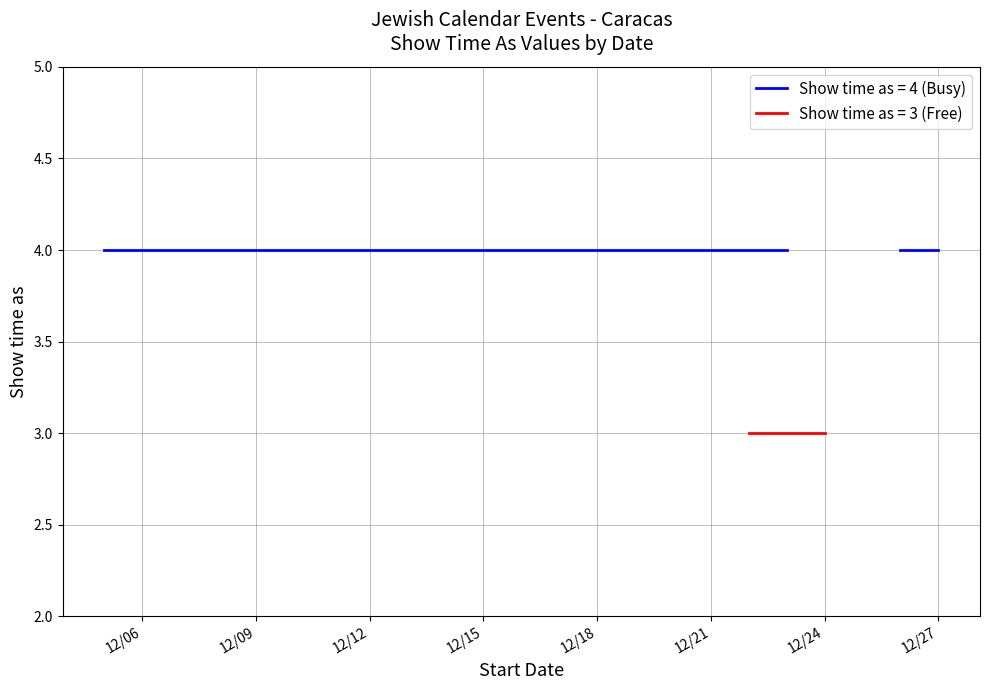

Is the value of Show time as (value 4) at 12/18/2014 greater than the value of Show time as (value 3) at 12/6/2014?

No